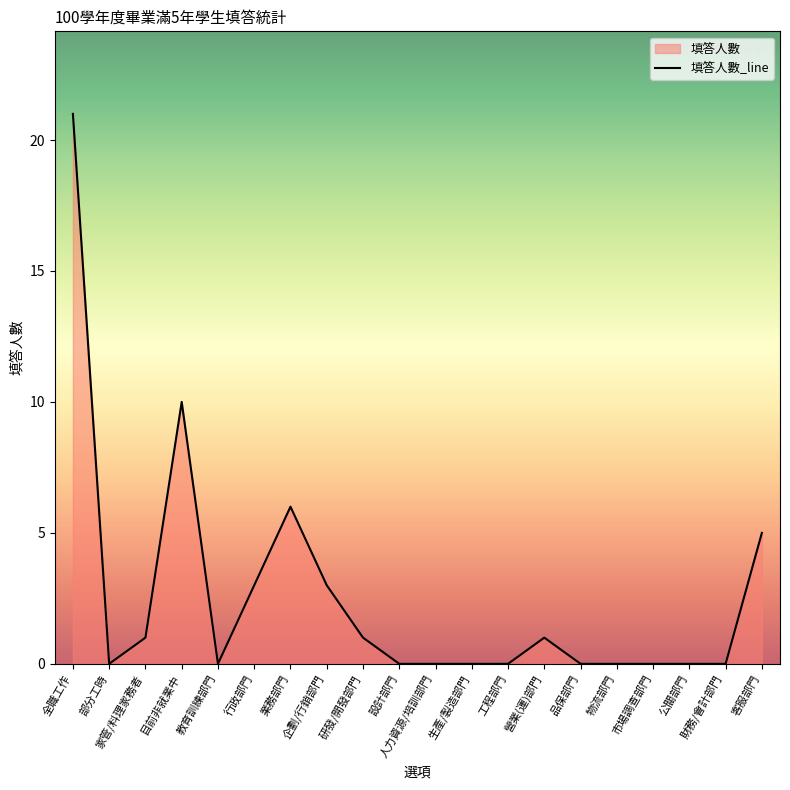

Where is the first local minimum?

部分工時